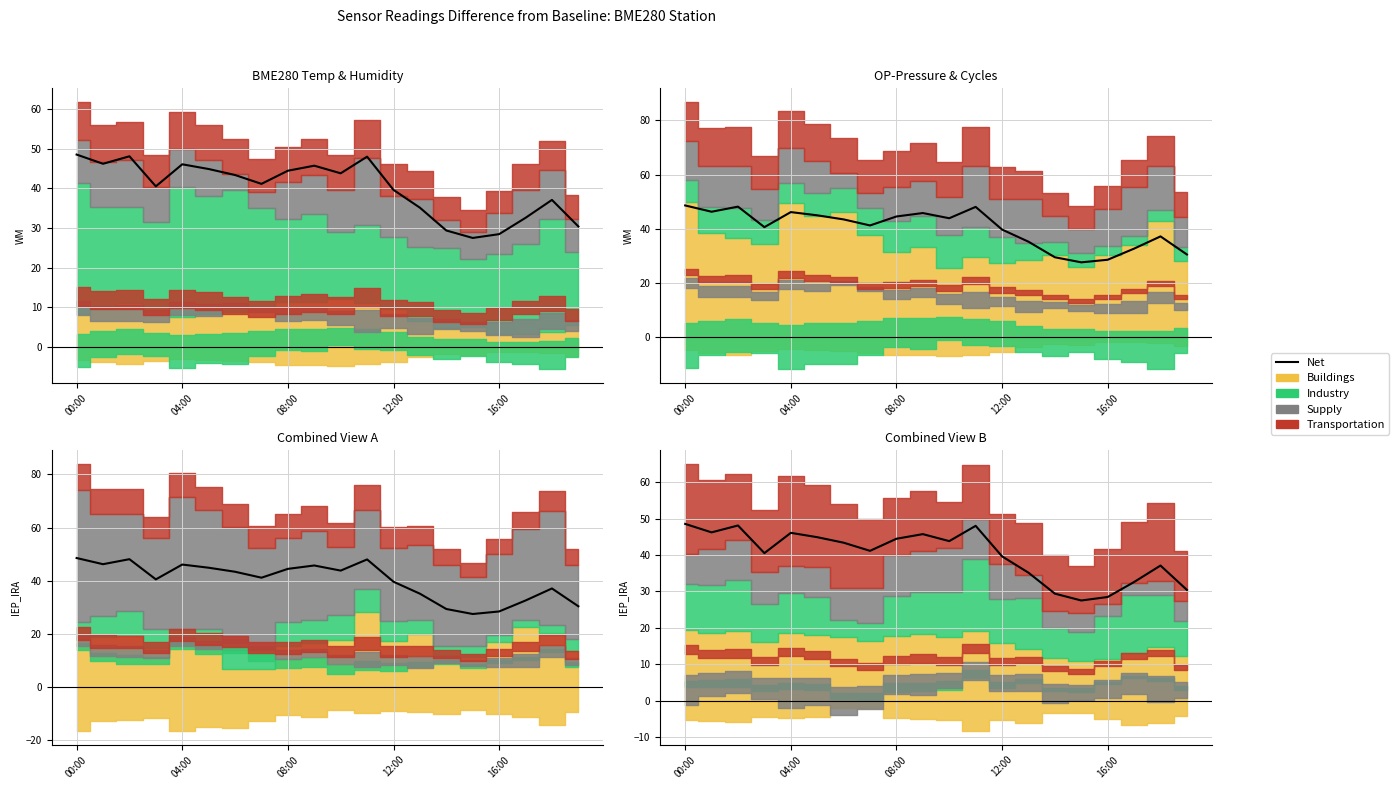

What is the difference between the maximum and minimum values?

21.1